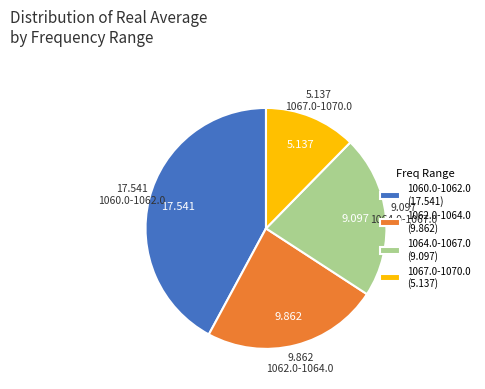

What is the largest slice in the pie chart?

1060.0-1062.0